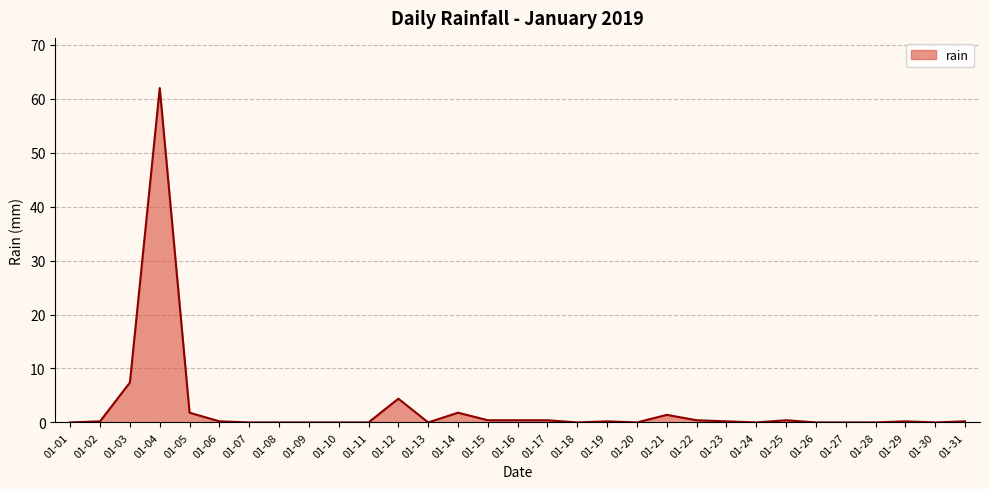

What is the greatest value displayed?

62.0